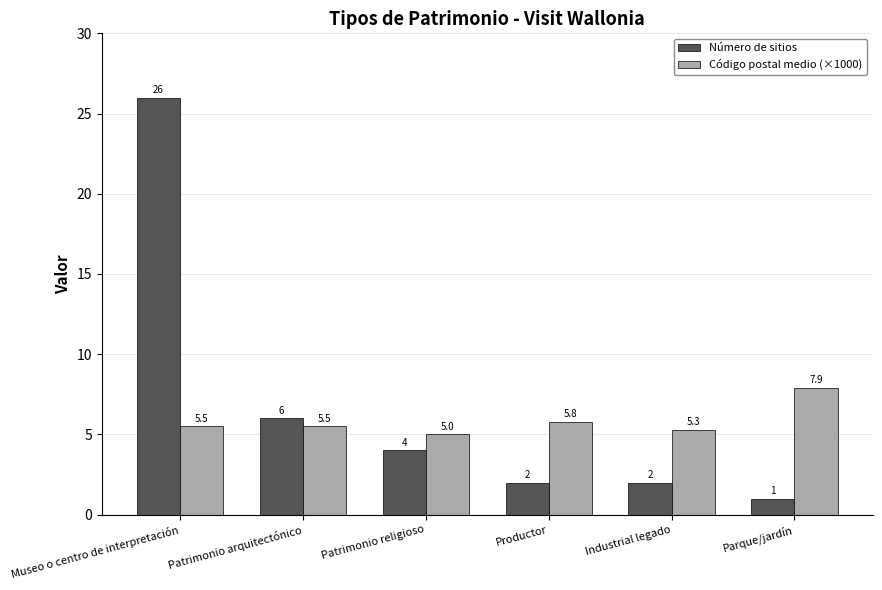

The value of Número de sitios at Productor is 1.0. True or false?

False